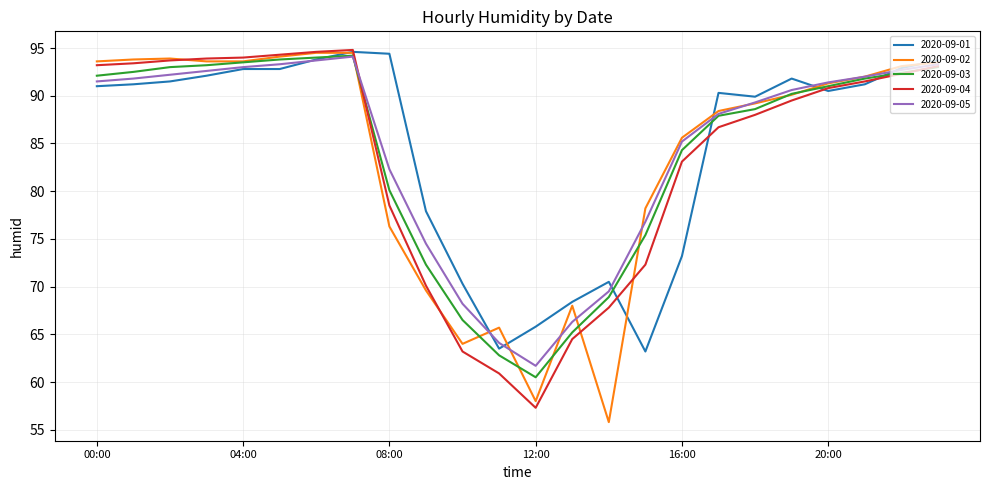

What is the greatest value displayed?

94.8